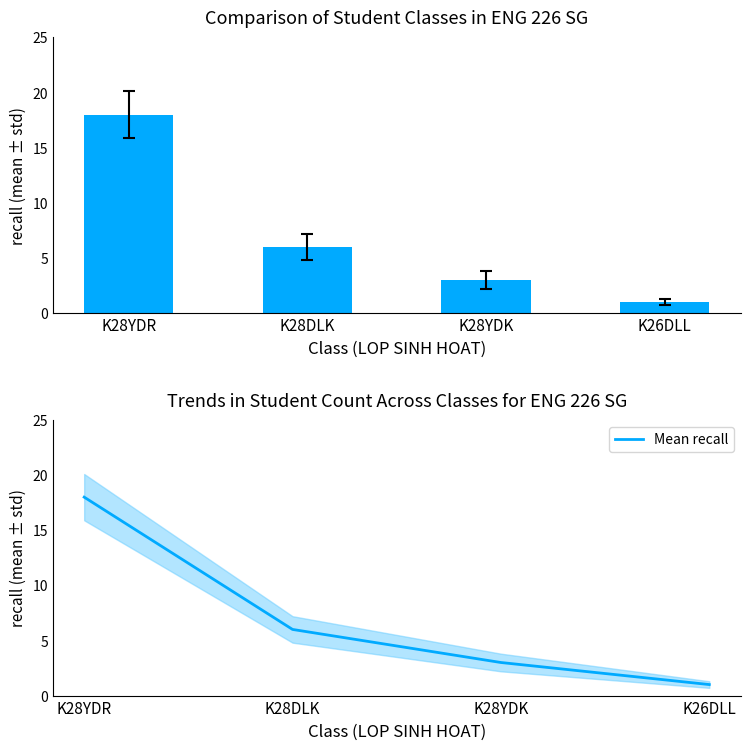

Which label corresponds to the smallest value in the chart?

K26DLL